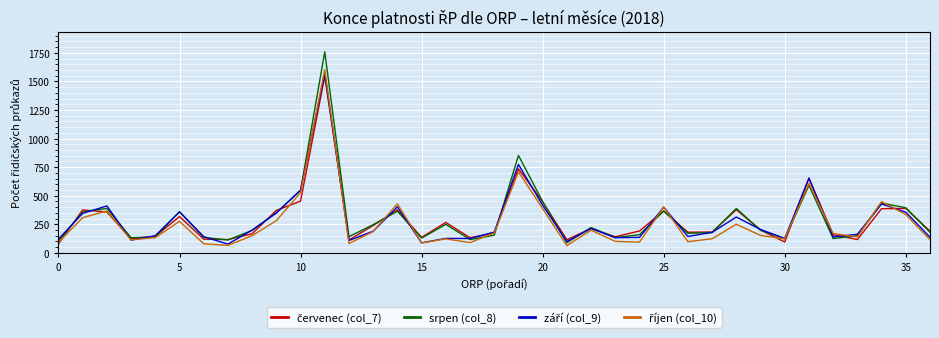

What is the maximum value shown in the chart?

1759